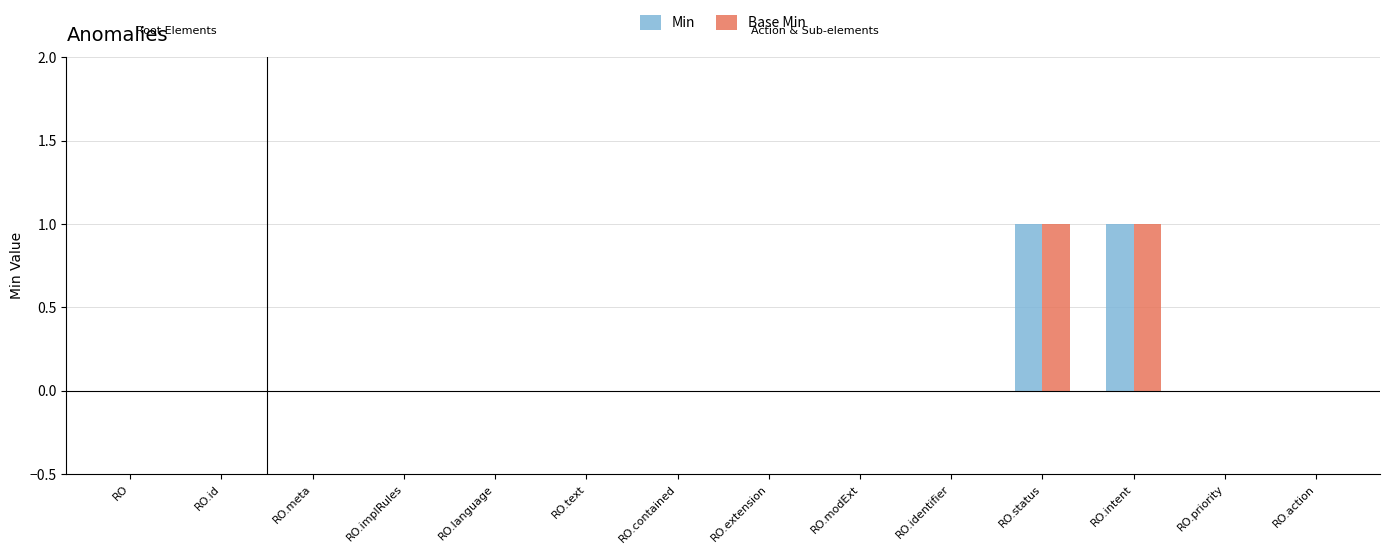

What position from the right is RO.extension?

7